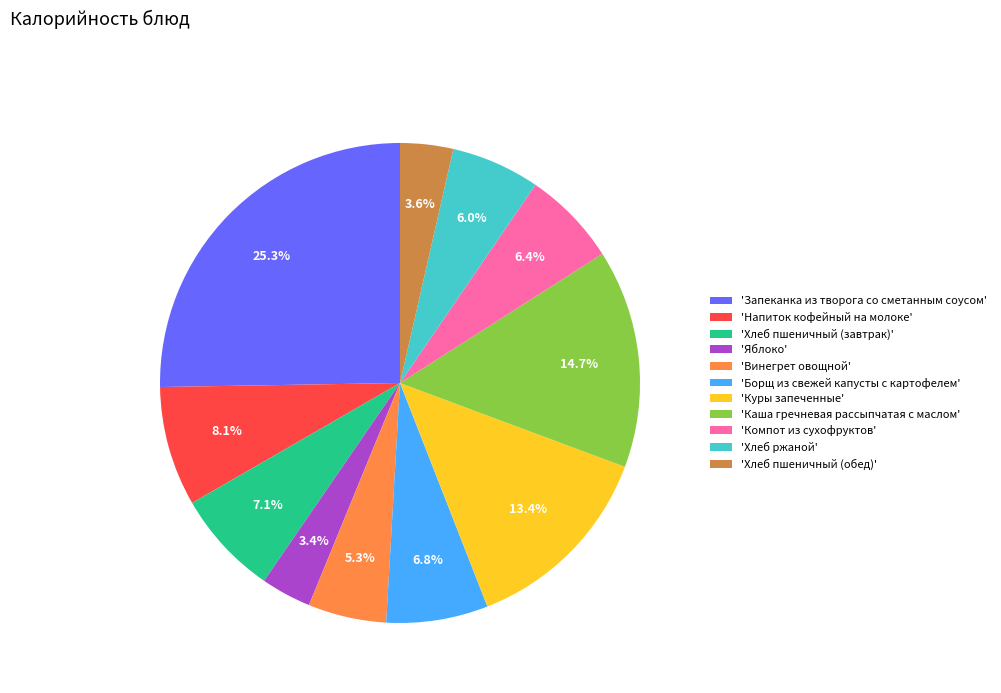

Which slice is the largest?

'Запеканка из творога со сметанным соусом'